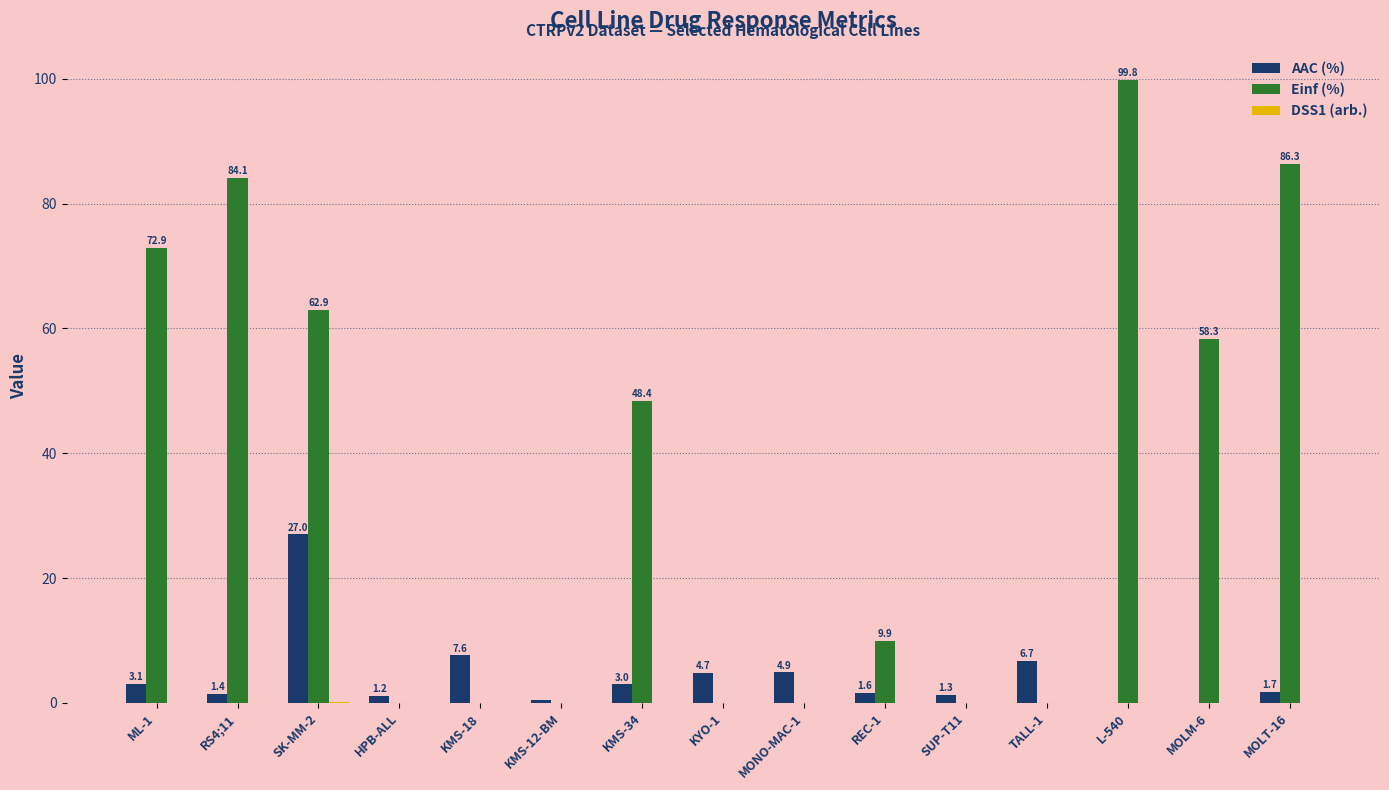

How many distinct data groups are displayed?

3